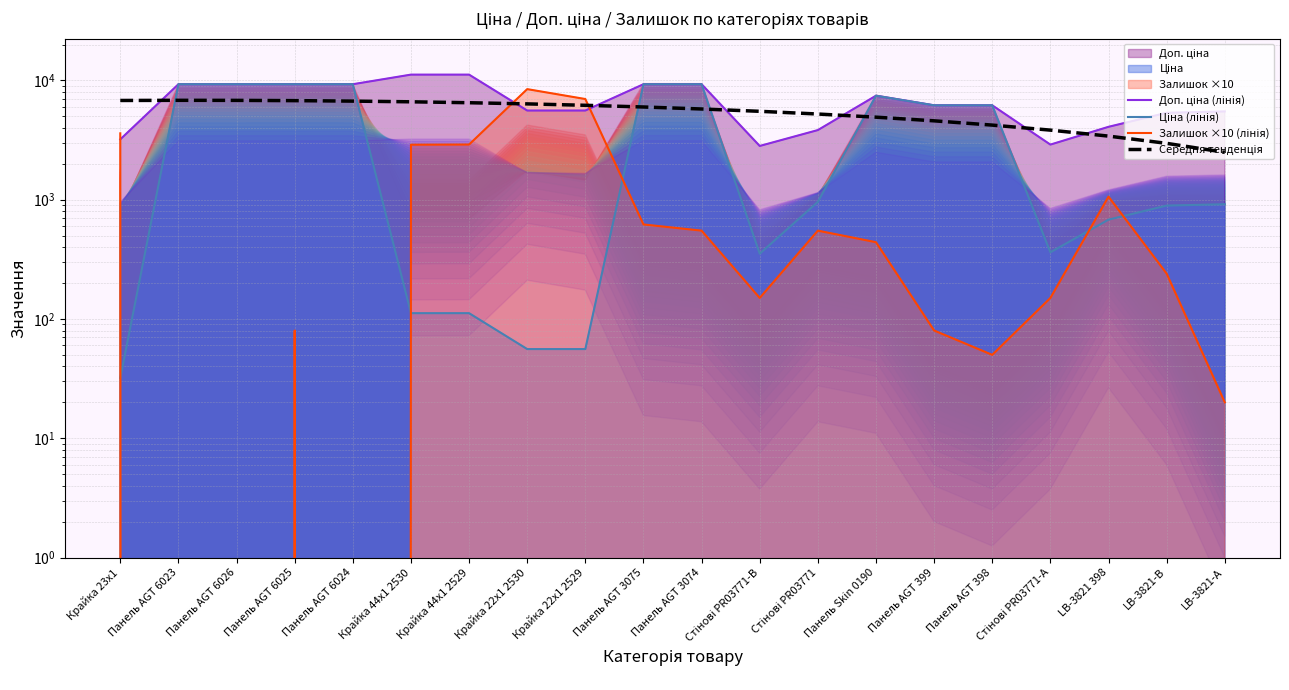

Reading left to right, what are all the values shown in this chart?

Доп. ціна (лінія): Крайка 23x1=3205.0	Панель AGT 6023=9290.5	Панель AGT 6026=9290.5	Панель AGT 6025=9290.5	Панель AGT 6024=9290.5	Крайка 44x1 2530=11182.0	Крайка 44x1 2529=11182.0	Крайка 22x1 2530=5591.0	Крайка 22x1 2529=5591.0	Панель AGT 3075=9290.5	Панель AGT 3074=9290.5	Стінові PR03771-B=2821.2	Стінові PR03771=3833.8	Панель Skin 0190=7444.6	Панель AGT 399=6182.6	Панель AGT 398=6182.6	Стінові PR03771-А=2896.6	LB-3821 398=4082.3	LB-3821-В=5353.1	LB-3821-А=5495.0
Ціна (лінія): Крайка 23x1=32.0	Панель AGT 6023=9290.5	Панель AGT 6026=9290.5	Панель AGT 6025=9290.5	Панель AGT 6024=9290.5	Крайка 44x1 2530=111.8	Крайка 44x1 2529=111.8	Крайка 22x1 2530=55.9	Крайка 22x1 2529=55.9	Панель AGT 3075=9290.5	Панель AGT 3074=9290.5	Стінові PR03771-B=352.6	Стінові PR03771=958.4	Панель Skin 0190=7444.6	Панель AGT 399=6182.6	Панель AGT 398=6182.6	Стінові PR03771-А=362.1	LB-3821 398=680.4	LB-3821-В=892.2	LB-3821-А=915.8
Залишок ×10 (лінія): Крайка 23x1=3600.0	Панель AGT 6023=0.0	Панель AGT 6026=0.0	Панель AGT 6025=80.0	Панель AGT 6024=0.0	Крайка 44x1 2530=2890.0	Крайка 44x1 2529=2900.0	Крайка 22x1 2530=8450.0	Крайка 22x1 2529=6980.0	Панель AGT 3075=620.0	Панель AGT 3074=550.0	Стінові PR03771-B=150.0	Стінові PR03771=550.0	Панель Skin 0190=440.0	Панель AGT 399=80.0	Панель AGT 398=50.0	Стінові PR03771-А=150.0	LB-3821 398=1060.0	LB-3821-В=240.0	LB-3821-А=20.0
Середня тенденція: Крайка 23x1=6788.9	Панель AGT 6023=6809.1	Панель AGT 6026=6802.0	Панель AGT 6025=6767.5	Панель AGT 6024=6705.6	Крайка 44x1 2530=6616.4	Крайка 44x1 2529=6499.9	Крайка 22x1 2530=6356.0	Крайка 22x1 2529=6184.7	Панель AGT 3075=5986.1	Панель AGT 3074=5760.1	Стінові PR03771-B=5506.7	Стінові PR03771=5226.0	Панель Skin 0190=4918.0	Панель AGT 399=4582.6	Панель AGT 398=4219.8	Стінові PR03771-А=3829.7	LB-3821 398=3412.2	LB-3821-В=2967.3	LB-3821-А=2495.1